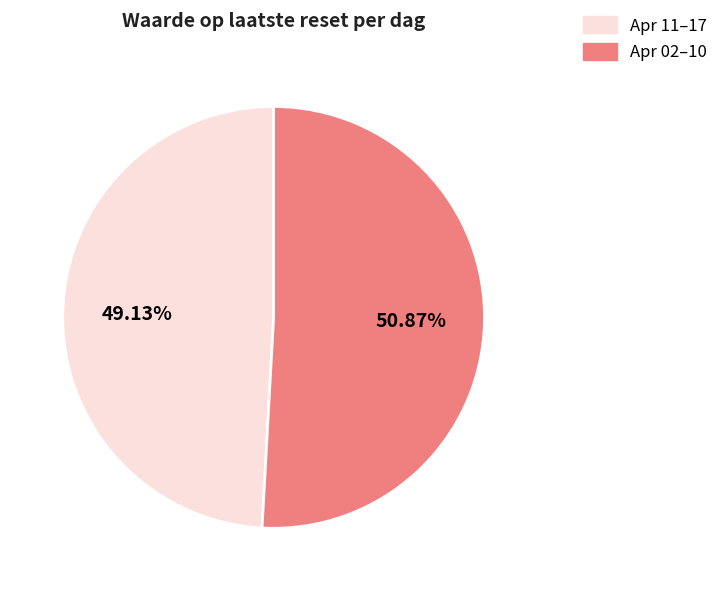

Is there any slice that represents more than half of the pie?

Yes